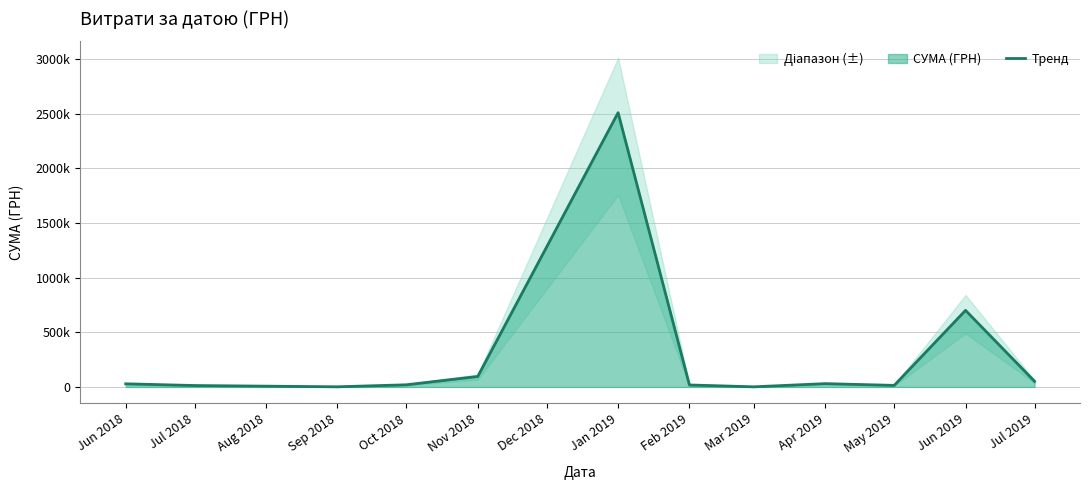

How many distinct data groups are displayed?

1